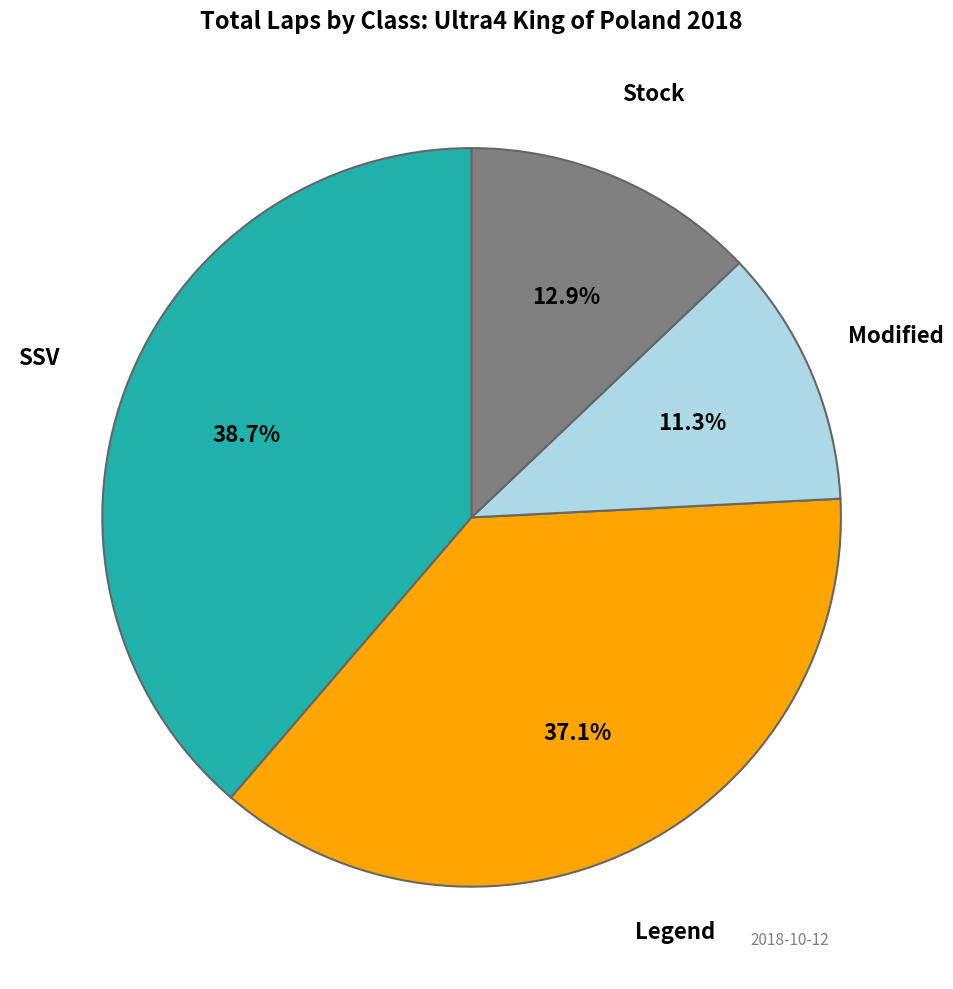

Is the sum of Modified and Legend greater than half?

No